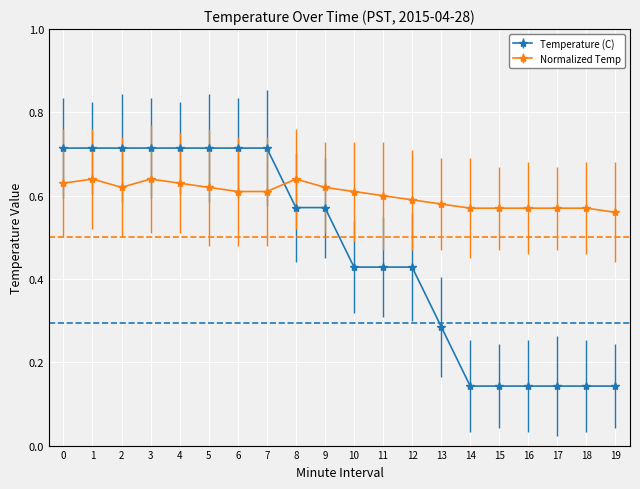

True or false: Normalized Temp has a value of 0.6 at 18.

True